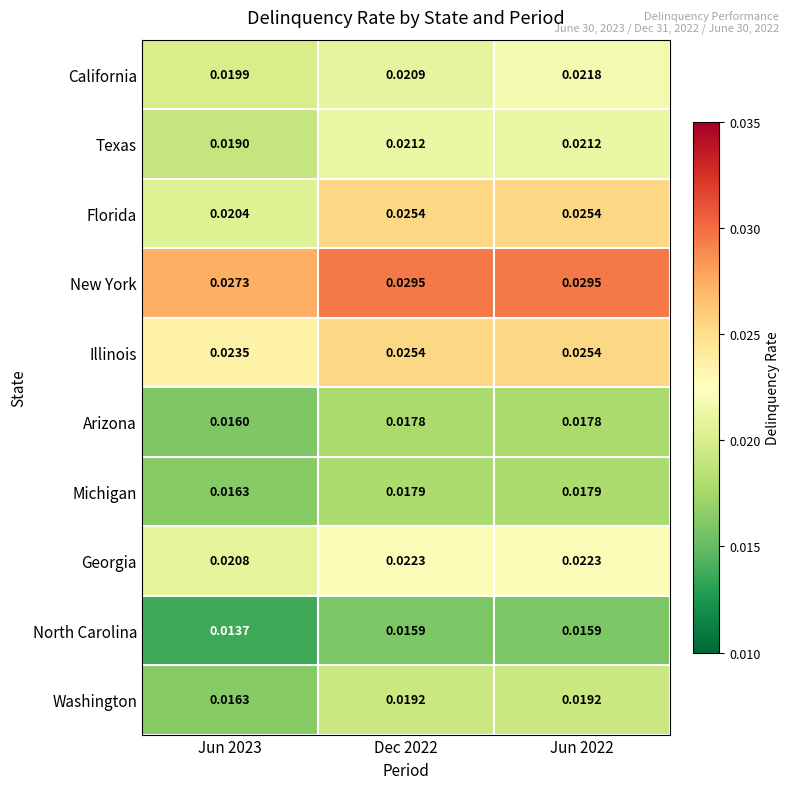

Which series has the largest total across all categories?

New York